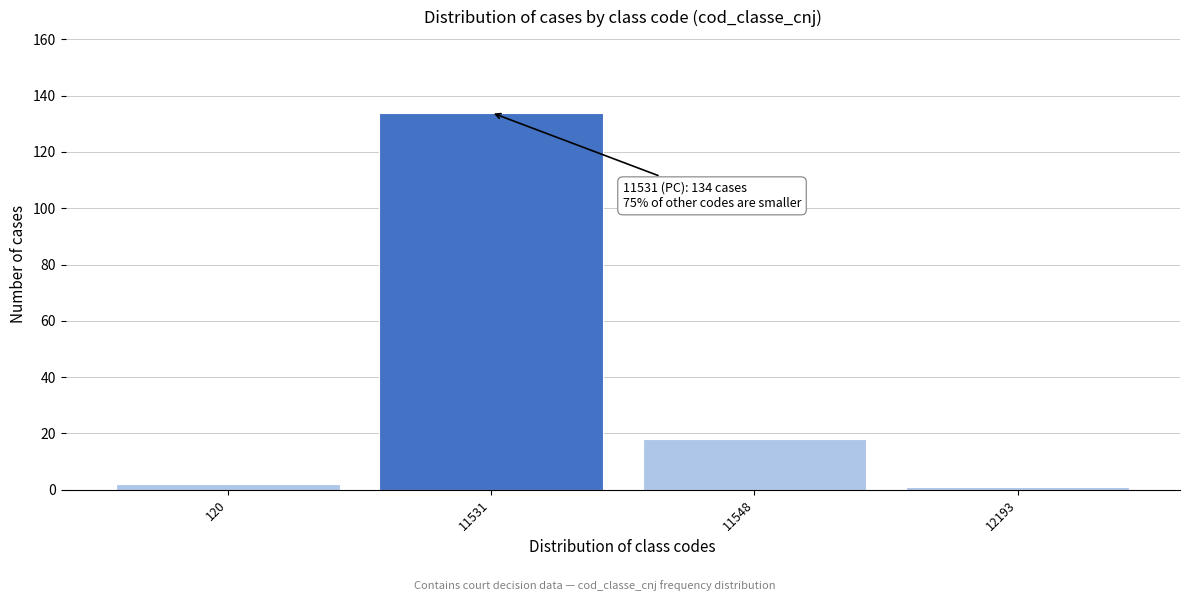

Reading left to right, extract all data points from this chart.

120=2	11531=134	11548=18	12193=1